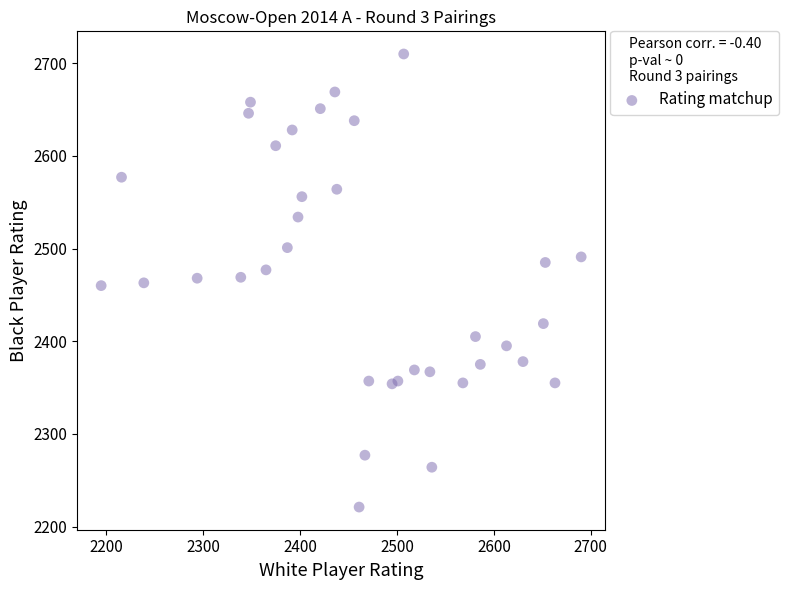

What is the range of X values (max minus min)?

495